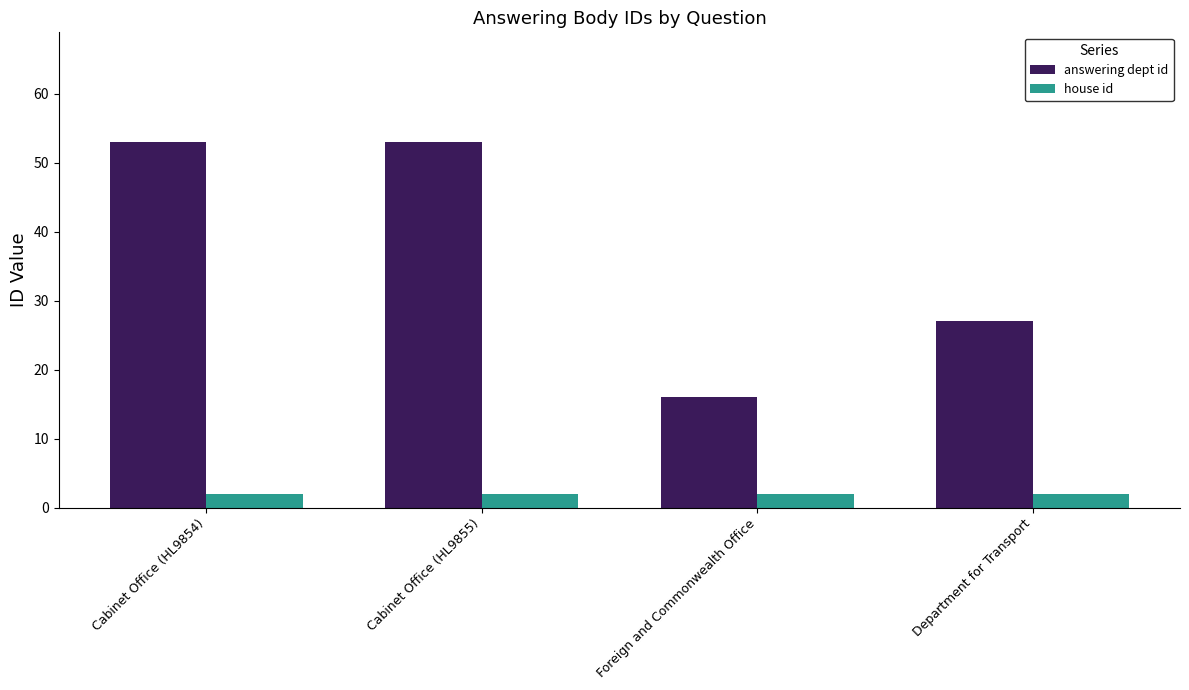

Which series has the largest range (max minus min)?

answering dept id